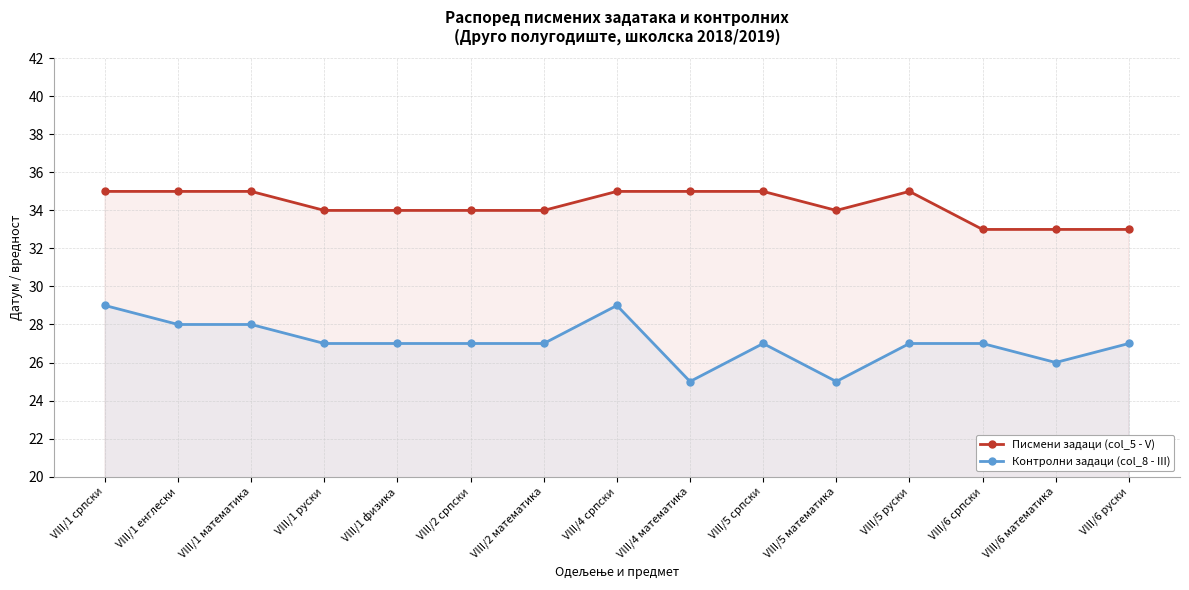

Which has a higher value, VIII/5 српски or VIII/6 руски?

VIII/5 српски